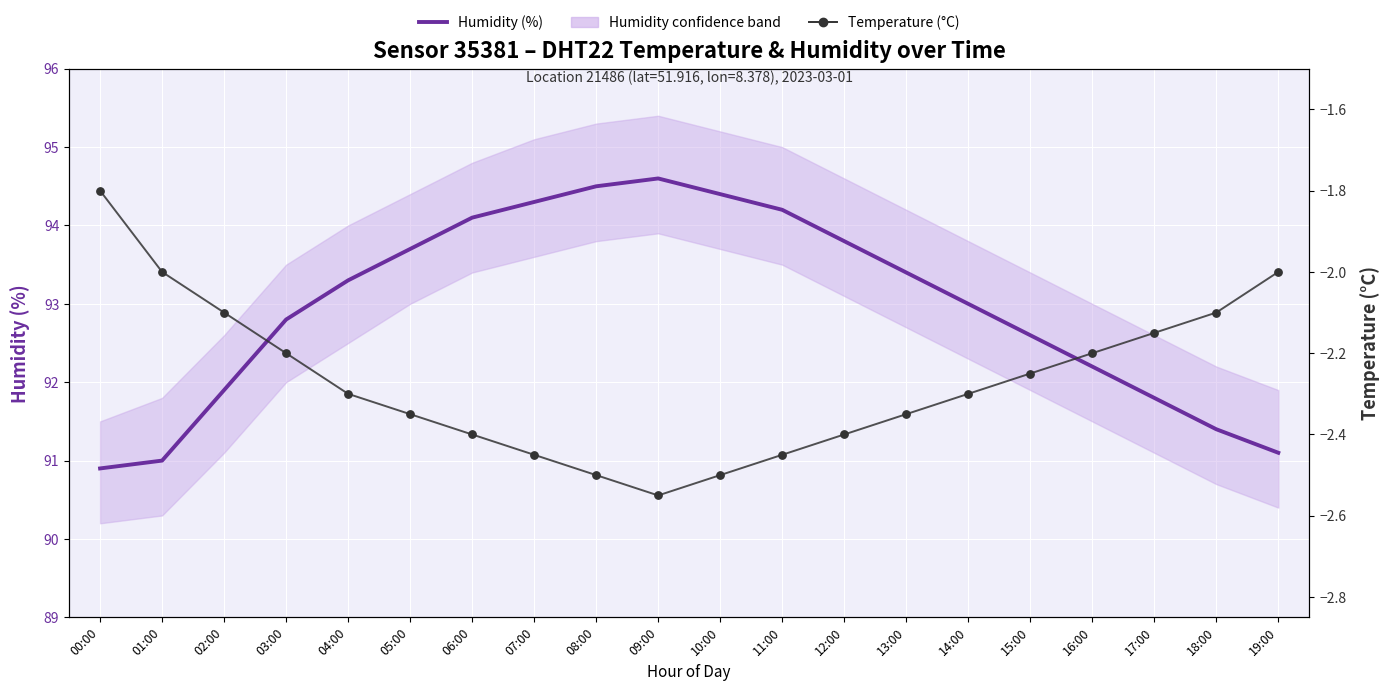

What is the total value across all series at 14:00?

90.7